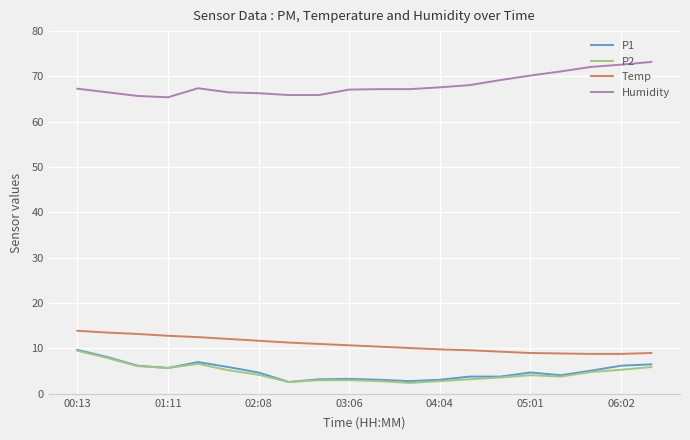

True or false: Temp and P1 cross at least once.

False